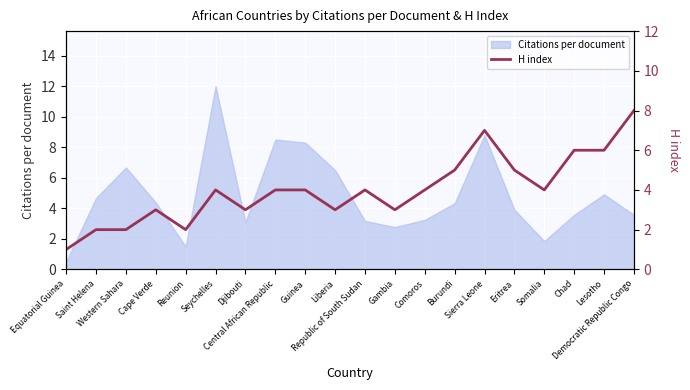

True or false: the data shows 3 at Western Sahara.

False